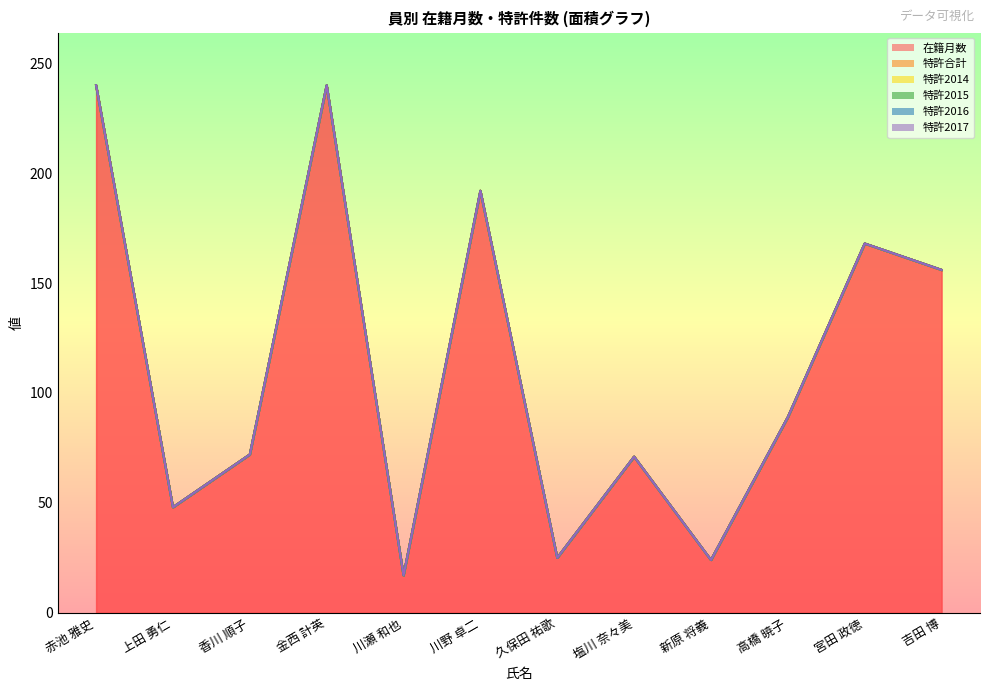

Which has a higher value, 新原 将義 or 川瀬 和也?

新原 将義